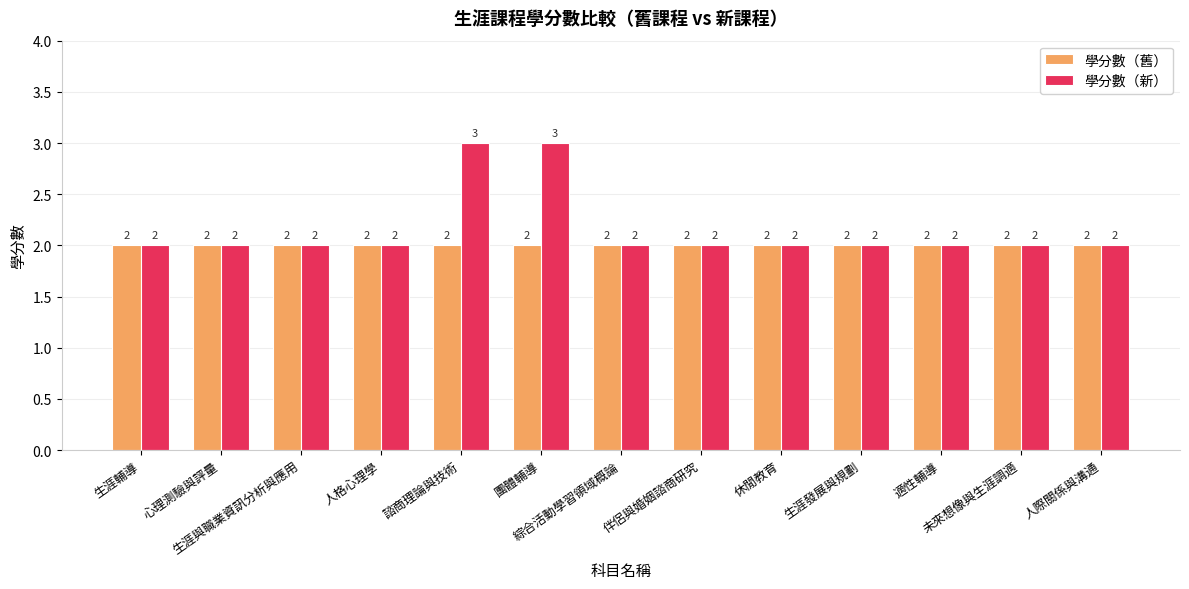

Which series has the largest total across all categories?

學分數（新）